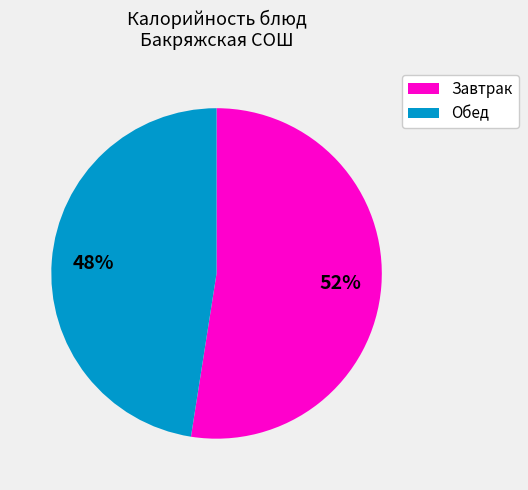

Is there a majority slice in this chart?

Yes